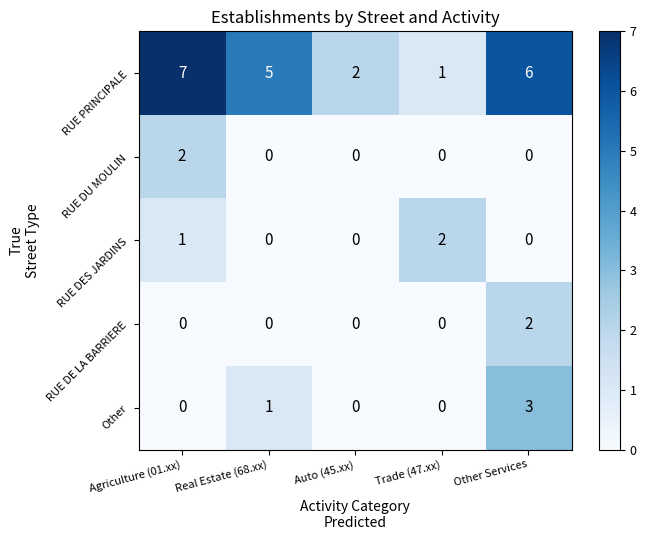

True or false: RUE DU MOULIN has a value of -1 at Trade (47.xx).

False